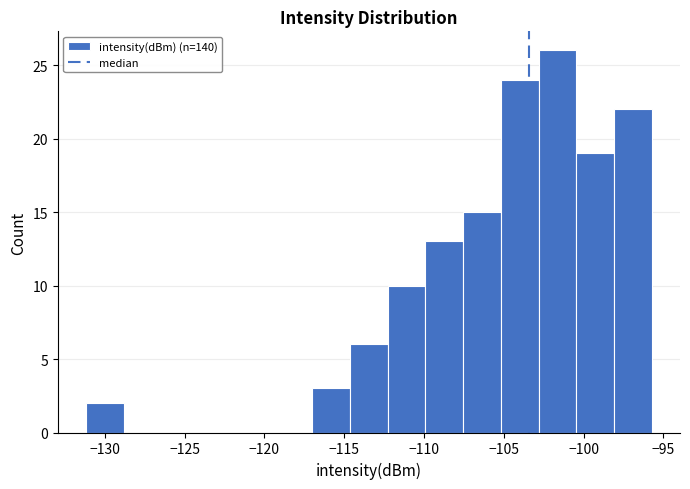

Reading left to right, list every bar in this chart as the range it spans on the x-axis followed by its height. Neither the bar edges nor the heights are printed on the chart, so give them approximately, as read against the axes.

-131.0 to -129.0: 2
-129.0 to -126.5: 0
-126.5 to -124.0: 0
-124.0 to -121.5: 0
-121.5 to -119.5: 0
-119.5 to -117.0: 0
-117.0 to -114.5: 3
-114.5 to -112.5: 6
-112.5 to -110.0: 10
-110.0 to -107.5: 13
-107.5 to -105.0: 15
-105.0 to -103.0: 24
-103.0 to -100.5: 26
-100.5 to -98.0: 19
-98.0 to -95.5: 22